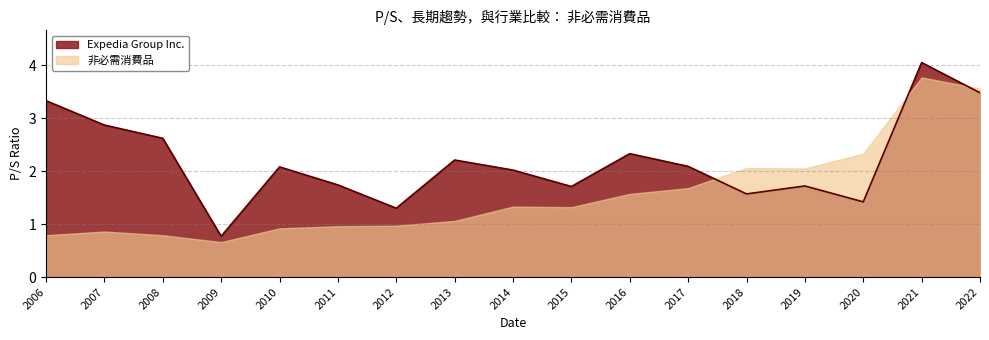

Is it true that Expedia Group Inc. equals 0.7 at 2014?

False